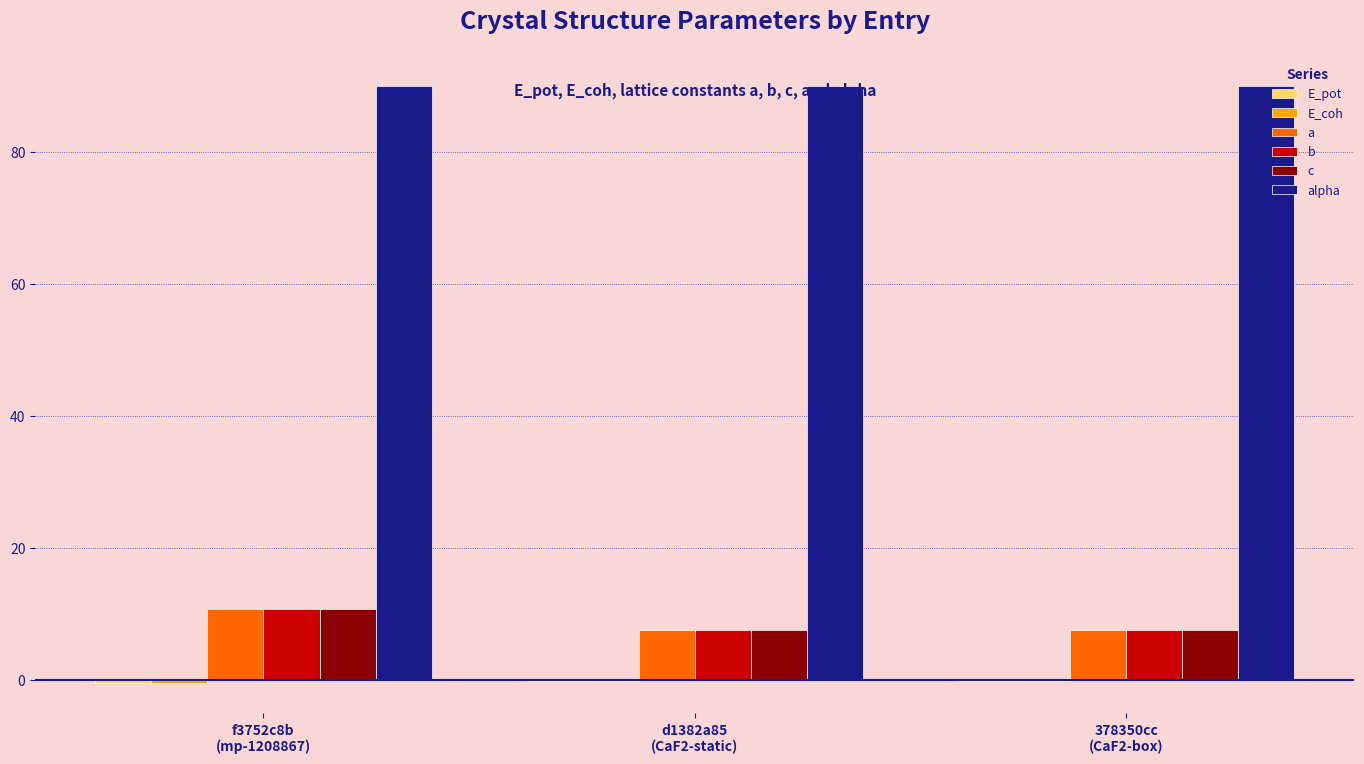

Rank the series at f3752c8b
(mp-1208867) from highest to lowest value.

alpha, a, b, c, E_pot, E_coh